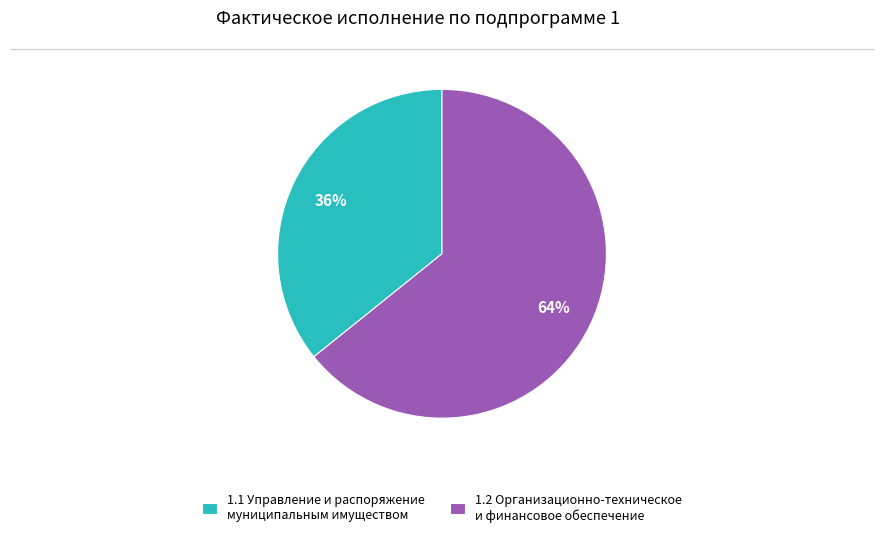

Is there a majority slice in this chart?

Yes